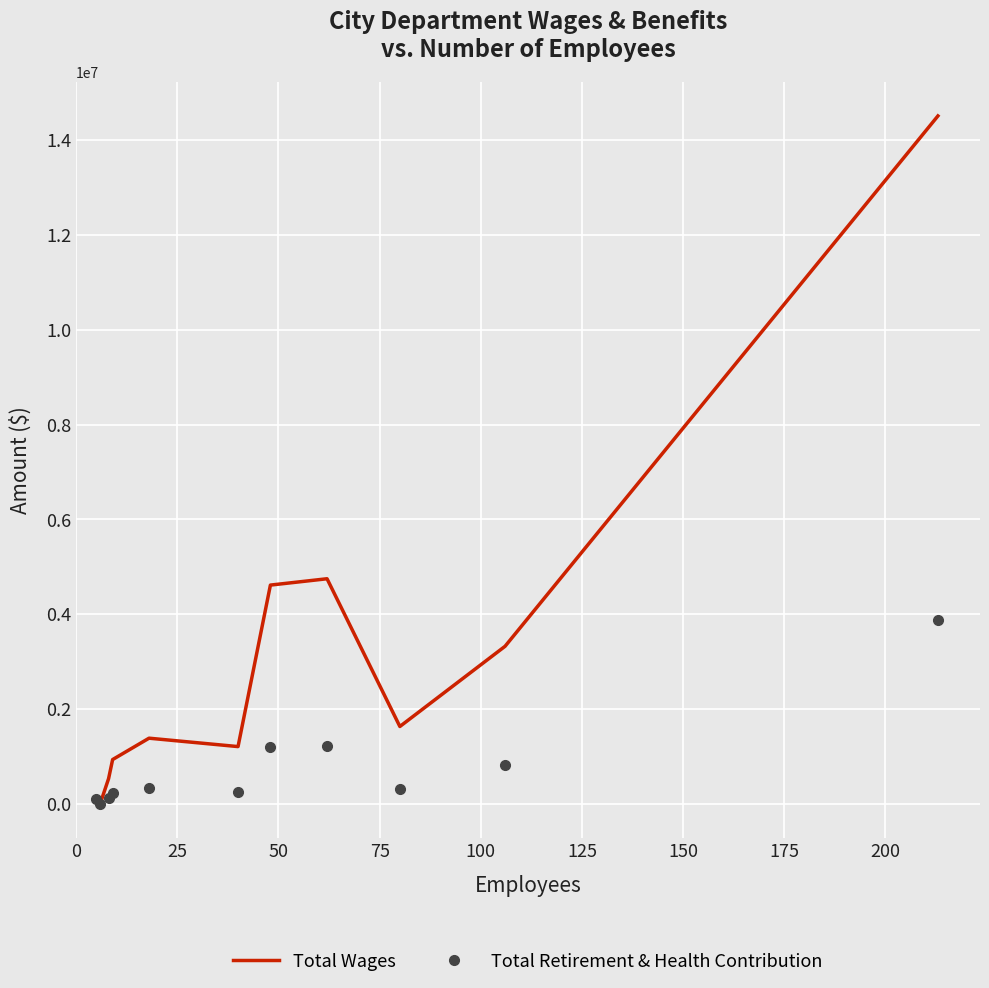

What is the maximum value for Total Retirement & Health Contribution?

3872997